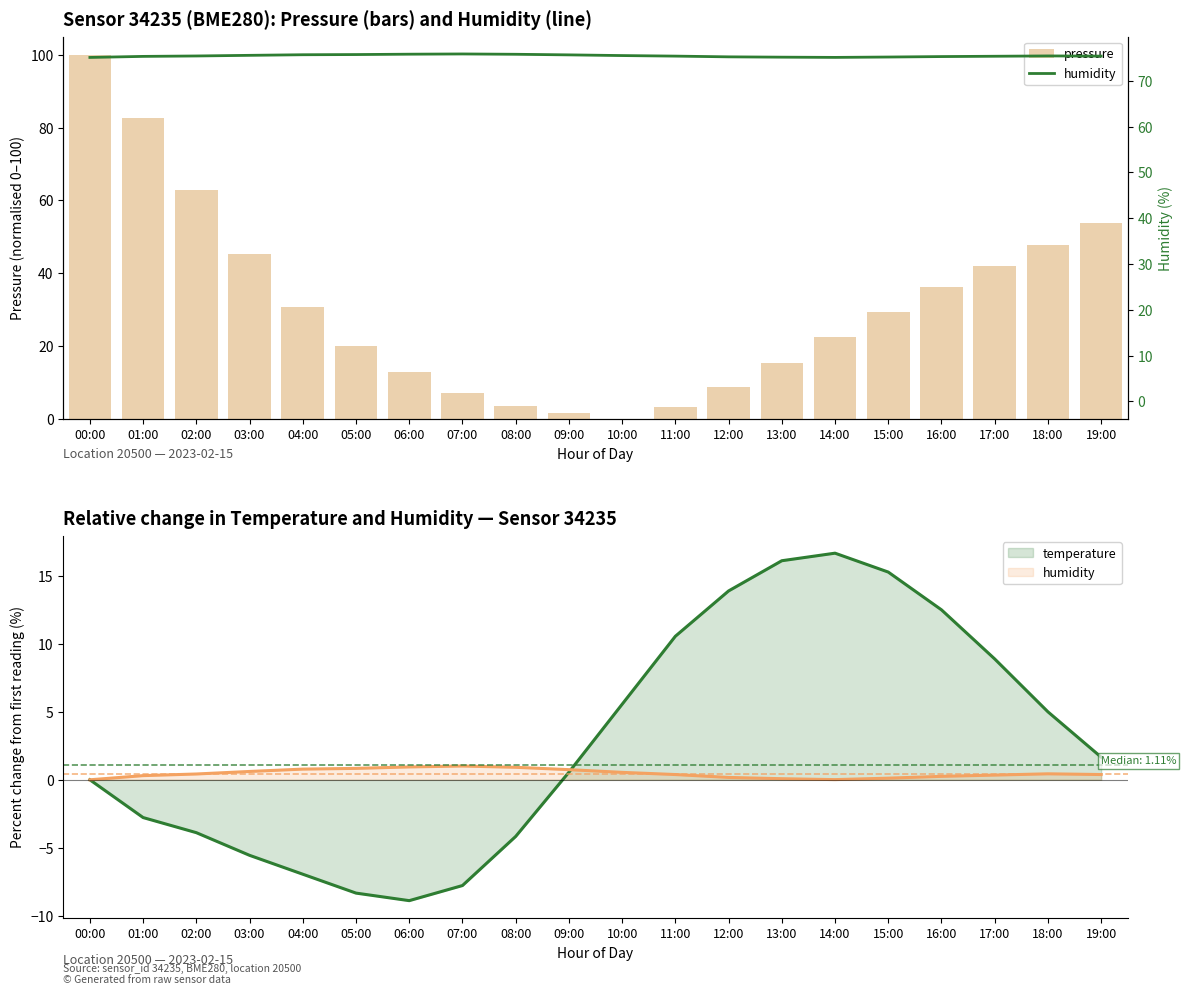

Reading right to left, extract all data points from this chart.

pressure: 19:00=53.8	18:00=47.8	17:00=42.0	16:00=36.3	15:00=29.3	14:00=22.4	13:00=15.2	12:00=8.7	11:00=3.1	10:00=0.0	09:00=1.5	08:00=3.5	07:00=7.0	06:00=12.9	05:00=20.1	04:00=30.6	03:00=45.3	02:00=62.8	01:00=82.7	00:00=100.0
humidity: 19:00=75.4	18:00=75.4	17:00=75.3	16:00=75.3	15:00=75.2	14:00=75.1	13:00=75.2	12:00=75.2	11:00=75.4	10:00=75.5	09:00=75.7	08:00=75.8	07:00=75.8	06:00=75.8	05:00=75.7	04:00=75.7	03:00=75.5	02:00=75.4	01:00=75.3	00:00=75.1